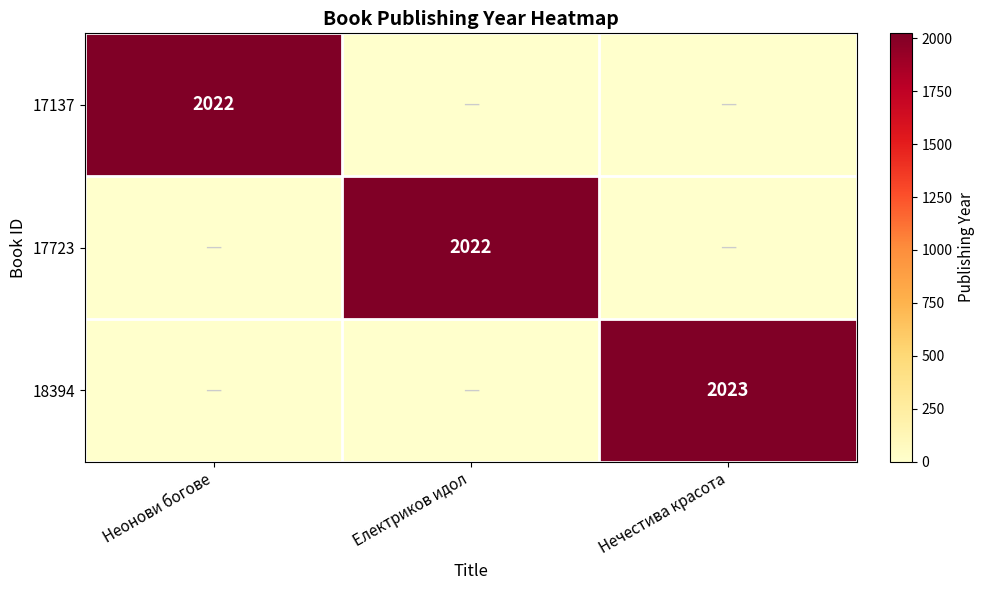

Is it true that 17723 equals 780 at Електриков идол?

False